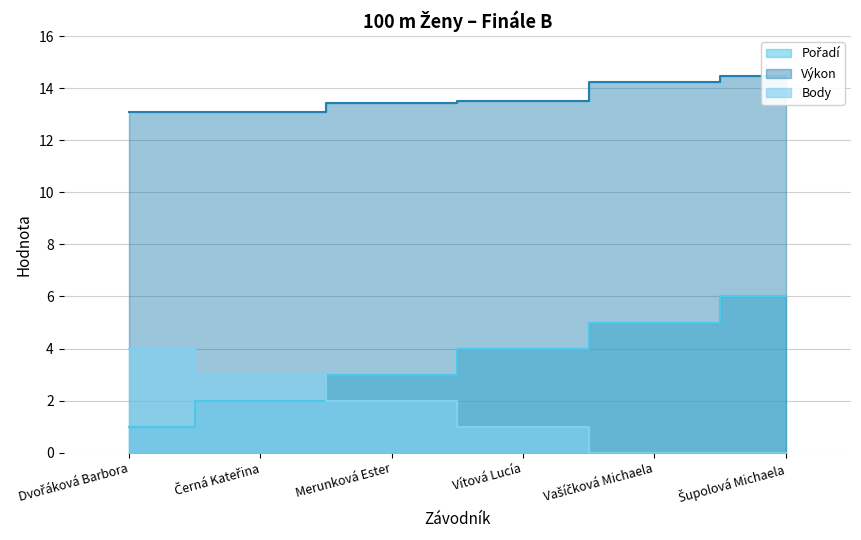

The value of Body at Šupolová Michaela is 0.0. True or false?

True